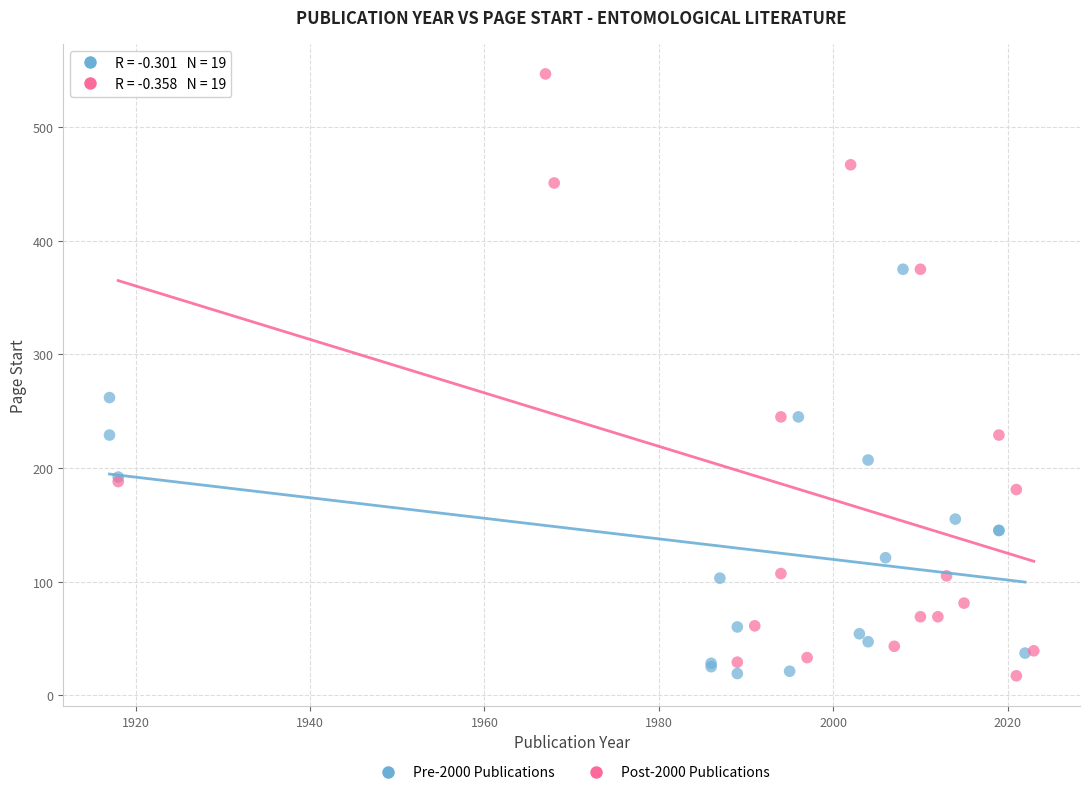

Which series has the widest spread of Y values?

Post-2000 Publications